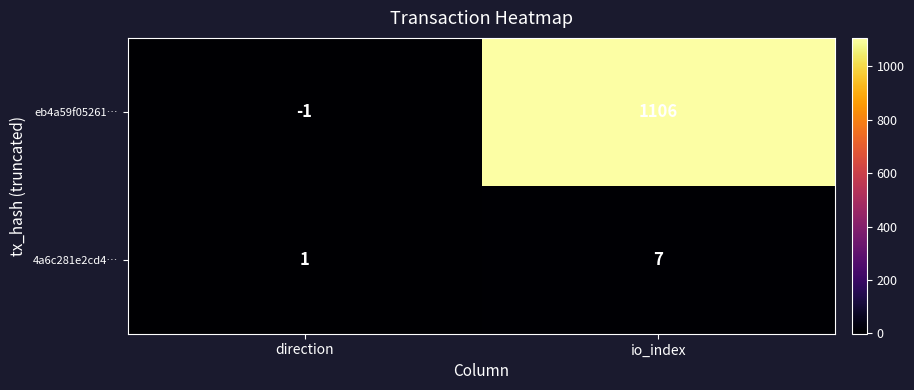

List the labels in order of eb4a59f05261… value, smallest first.

direction, io_index